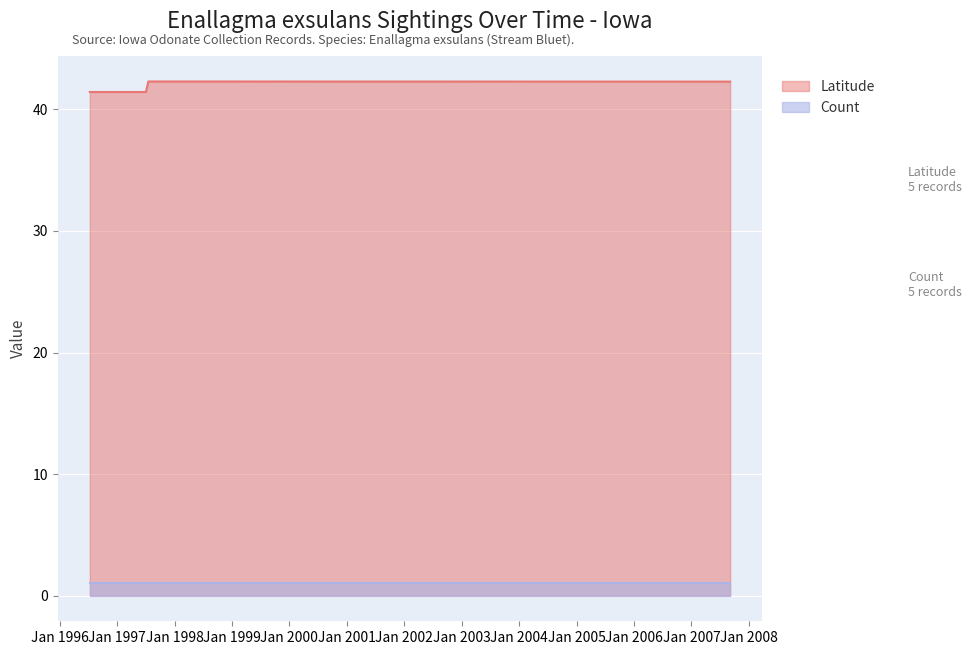

Count the number of categories in the chart.

5